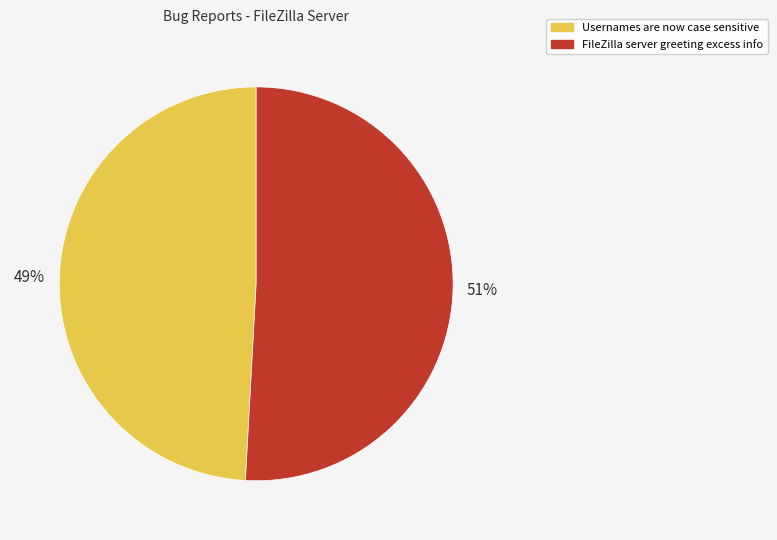

Which has a higher value, Usernames are now case sensitive or FileZilla server greeting excess info?

FileZilla server greeting excess info